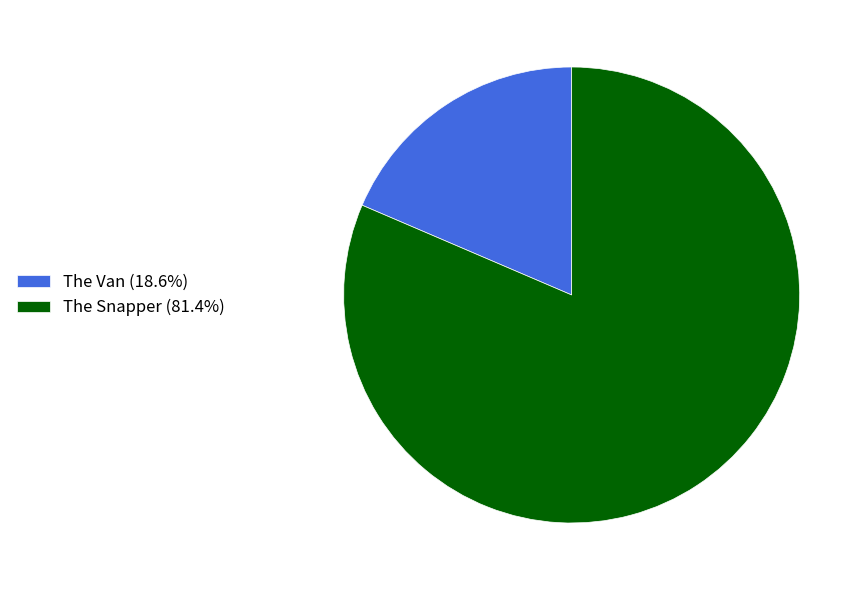

Does any single category account for the majority?

Yes